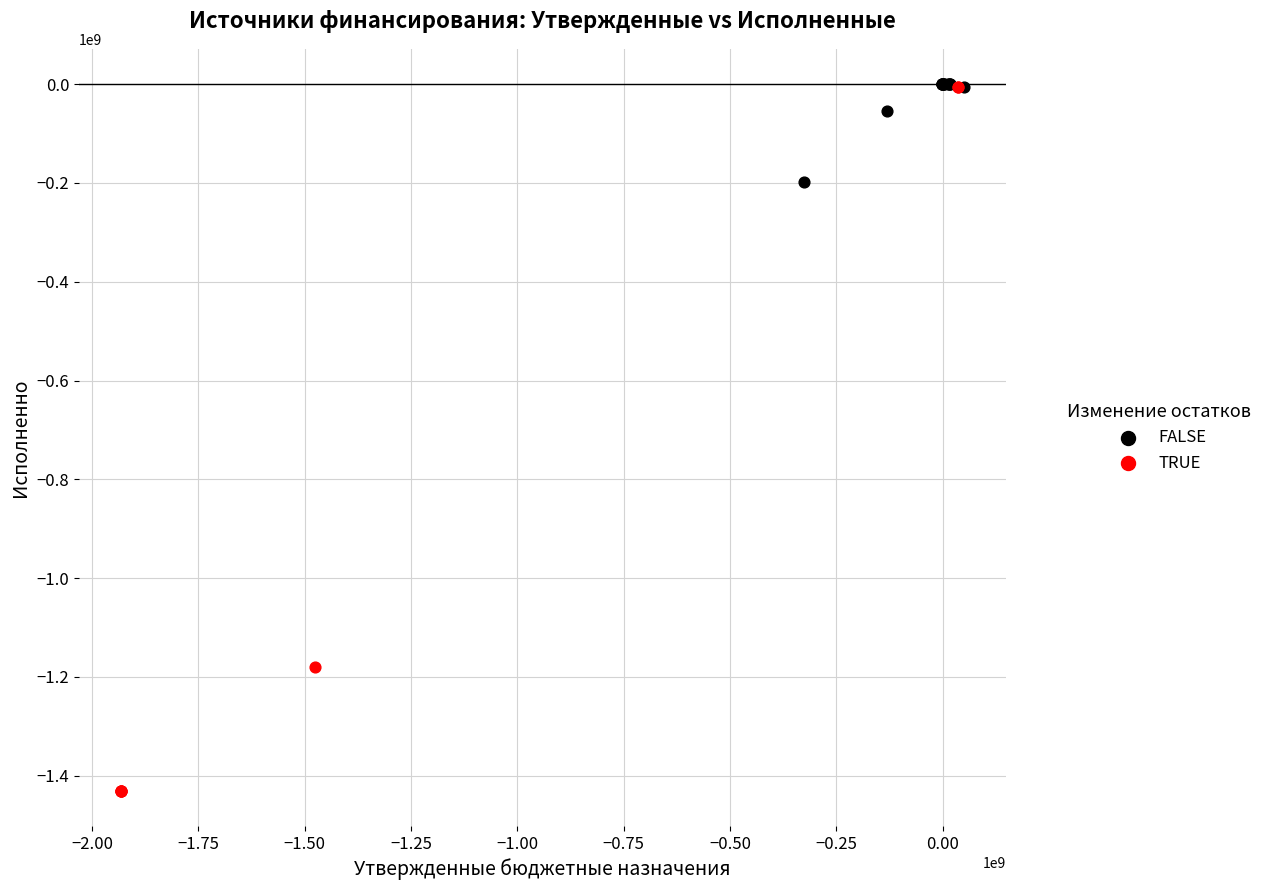

Which series has the largest Y range (max minus min)?

TRUE